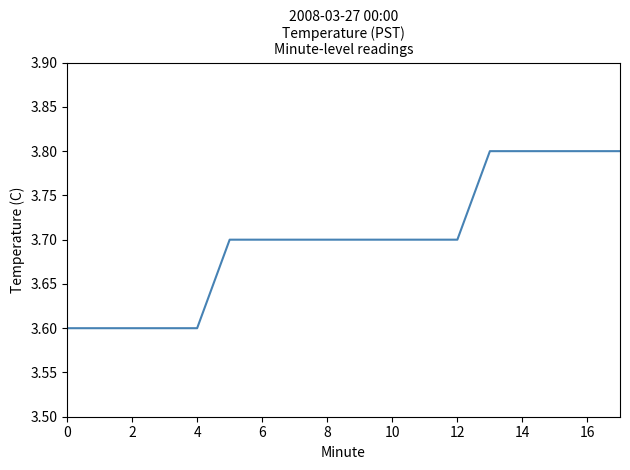

What is the greatest value displayed?

3.8